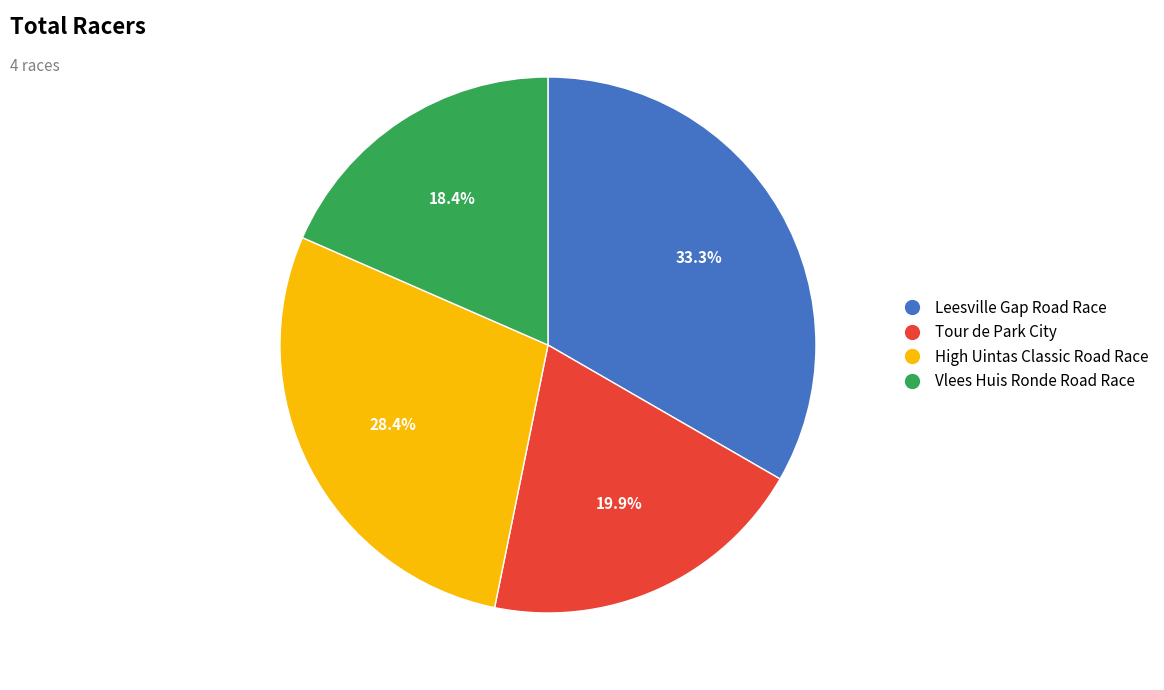

To the nearest percent, what is the average slice percentage?

25%